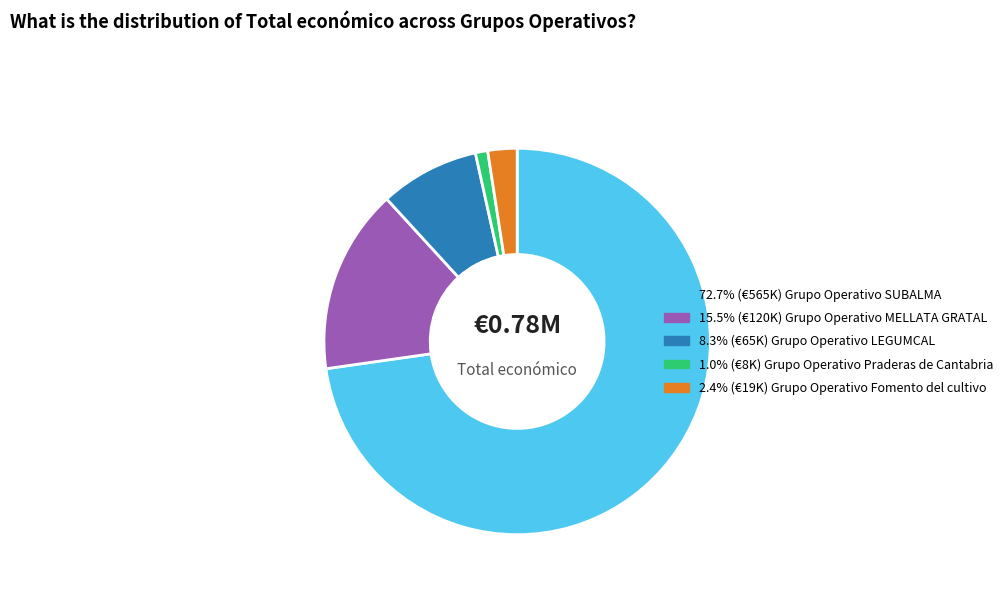

Is there a majority slice in this chart?

Yes